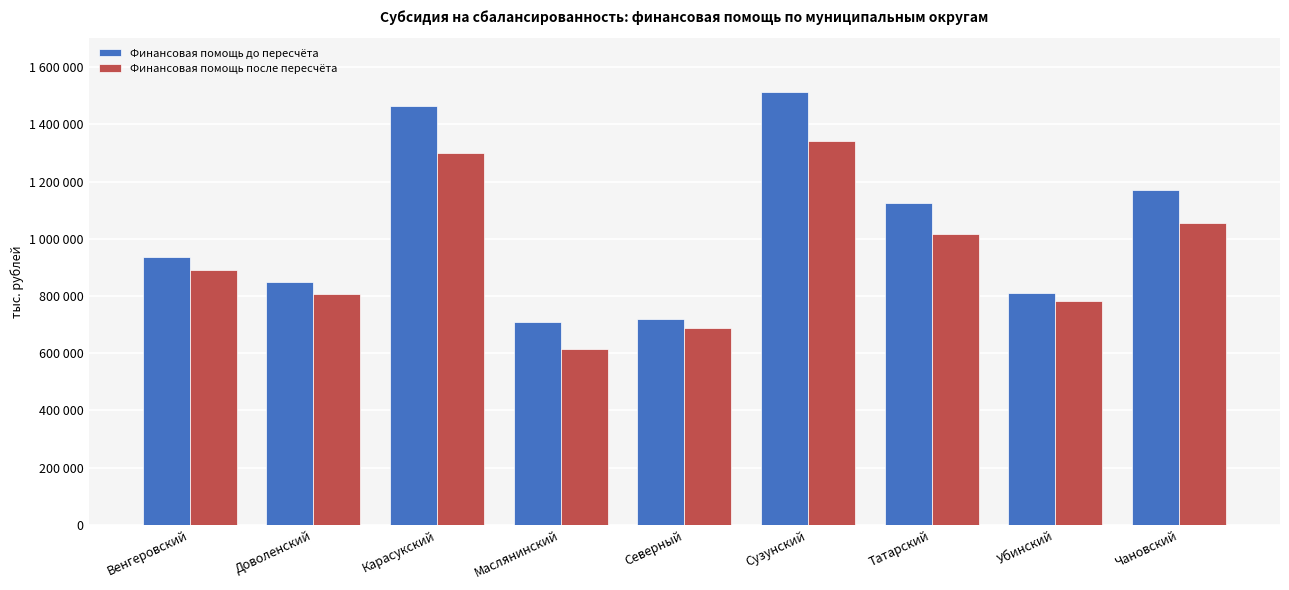

What is the label of the 2nd bar from the left?

Доволенский